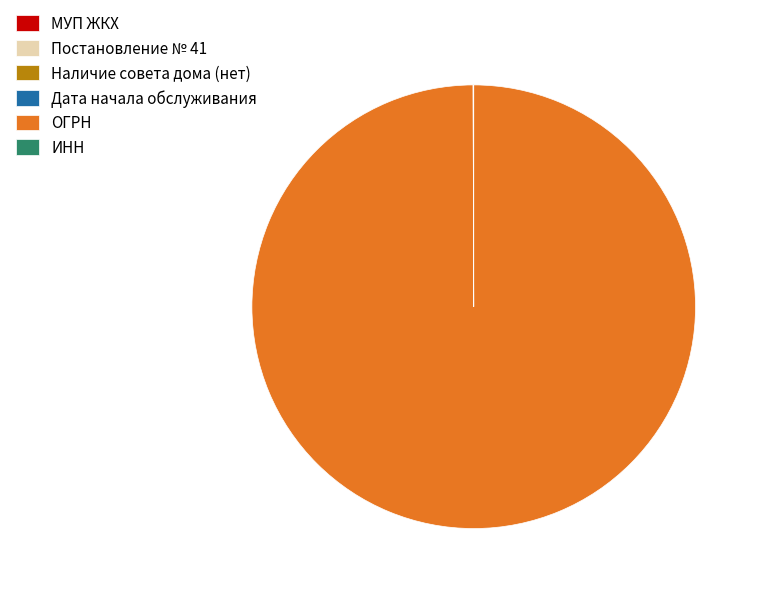

What is the majority slice?

ОГРН